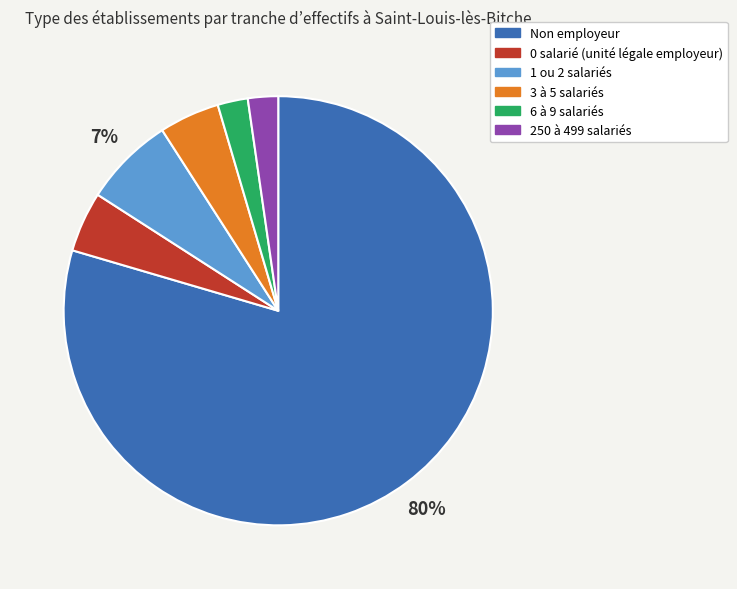

True or false: Non employeur accounts for 68% of the total.

False